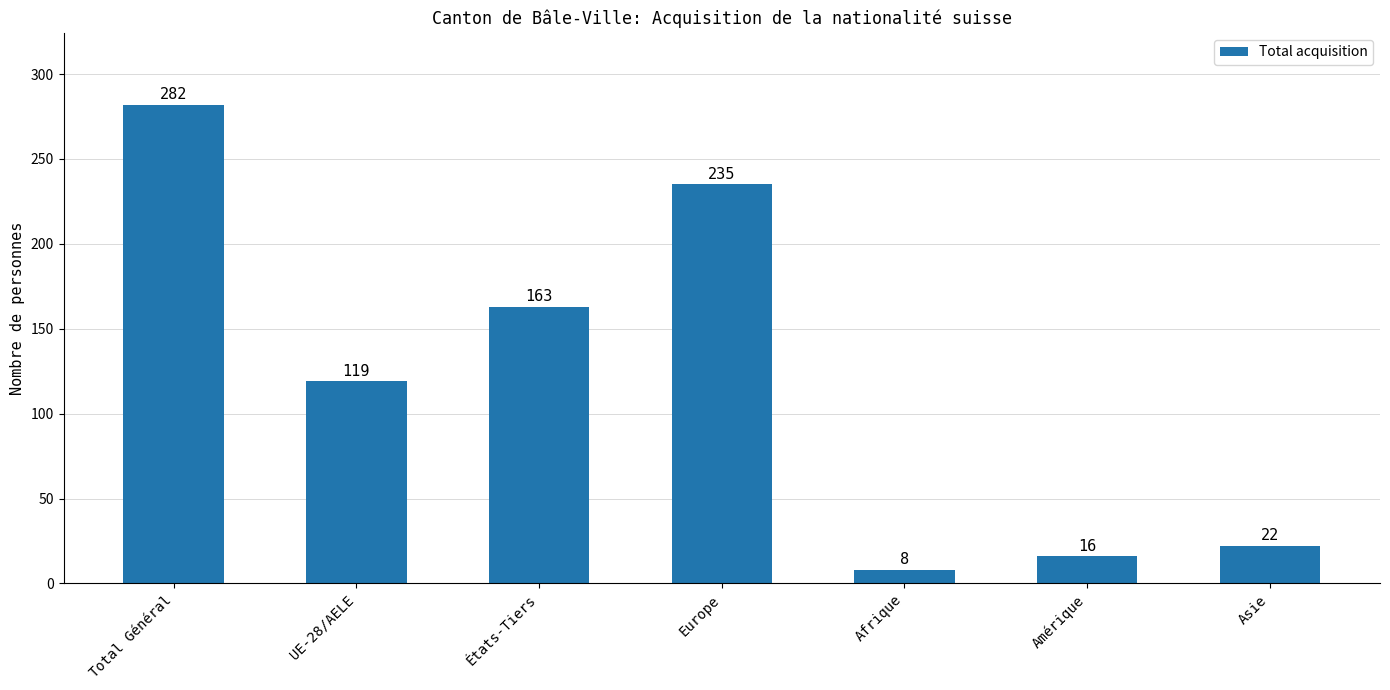

List the labels in order of value, smallest first.

Afrique, Amérique, Asie, UE-28/AELE, États-Tiers, Europe, Total Général